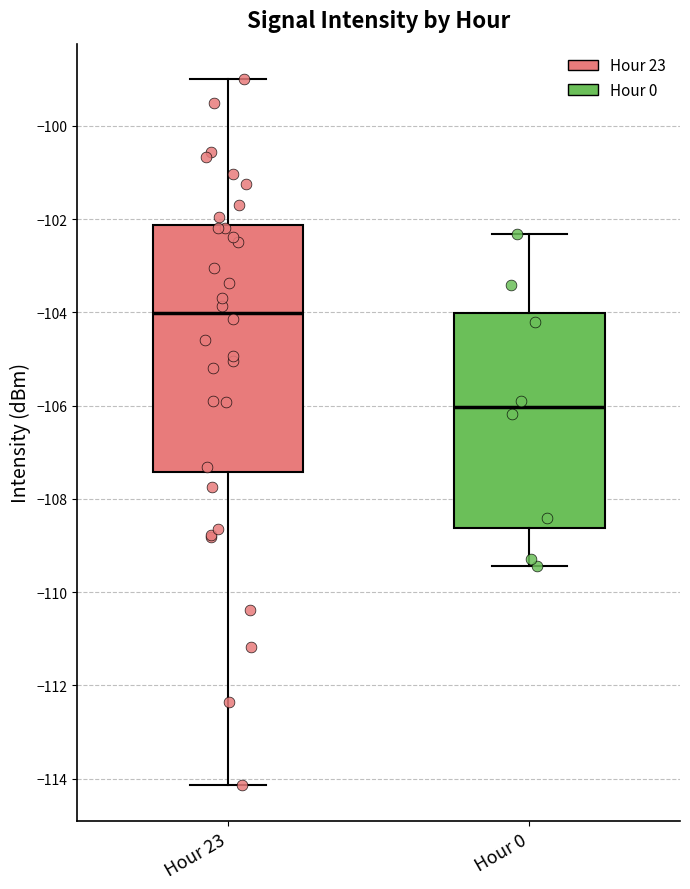

Which box is the tallest, from its lower edge to its upper edge?

Hour 23